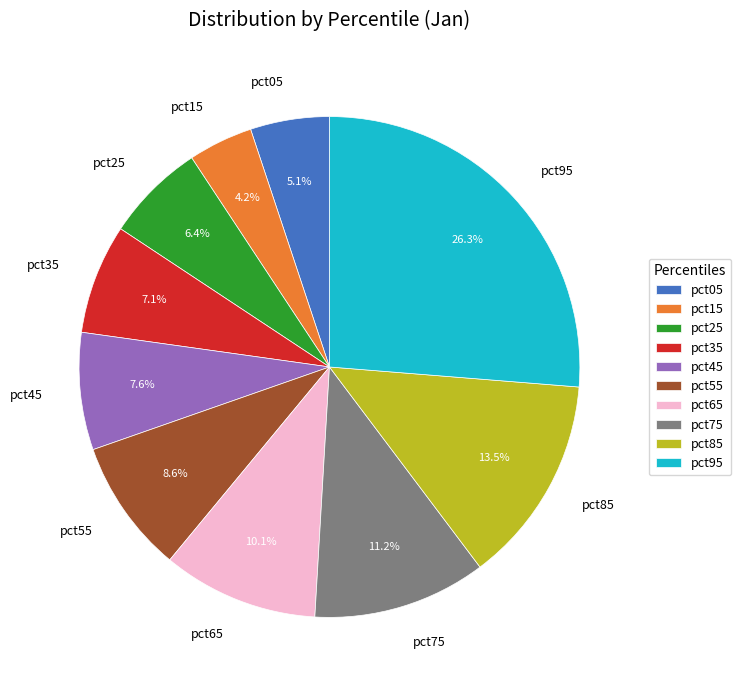

Is it true that pct95 is 26% of the pie?

True